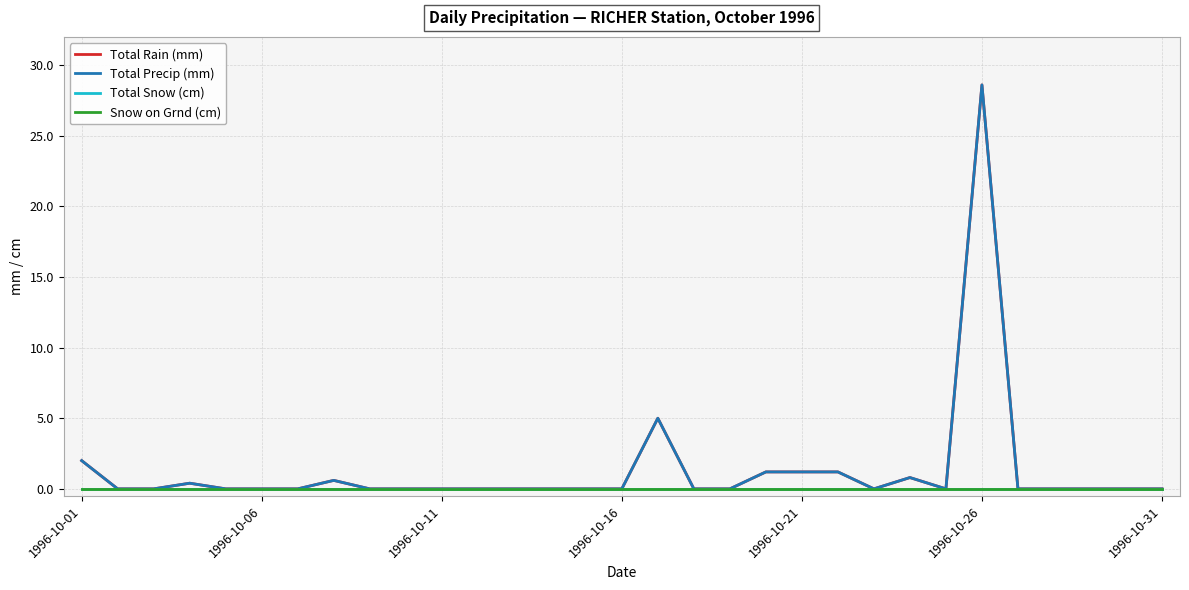

At which label does Total Snow (cm) reach its minimum?

1996-10-01